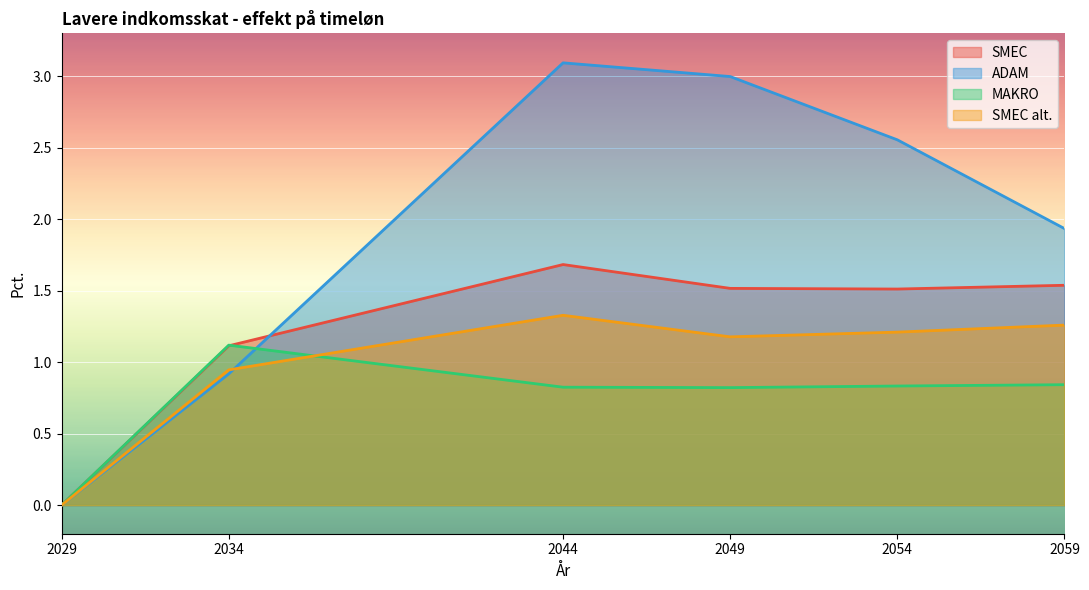

How many lines are shown in the chart?

4